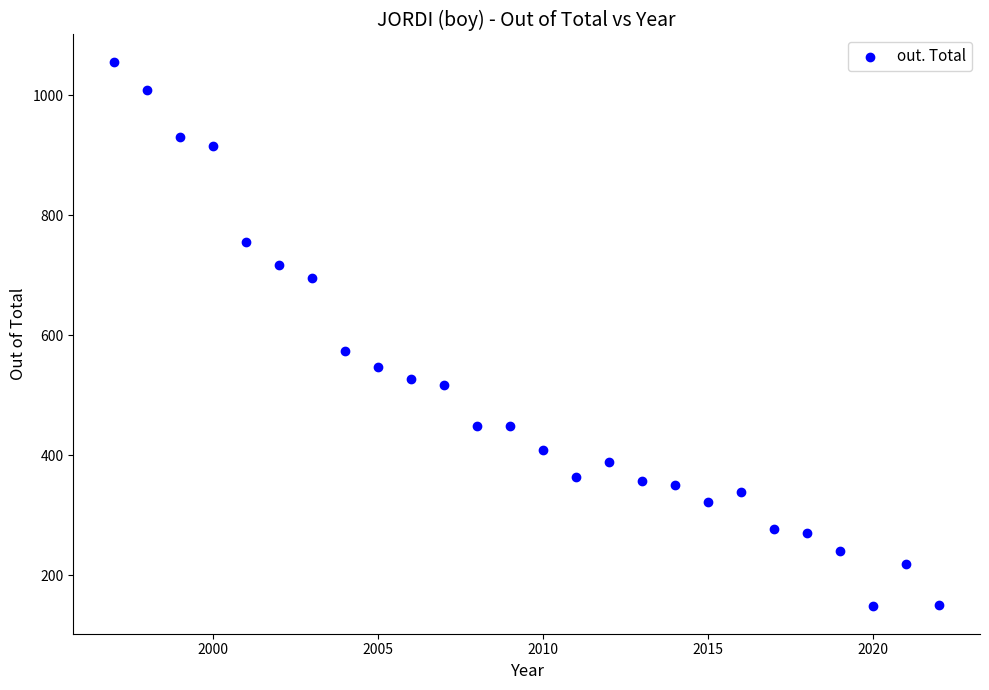

What is the range of Y values (max minus min)?

908